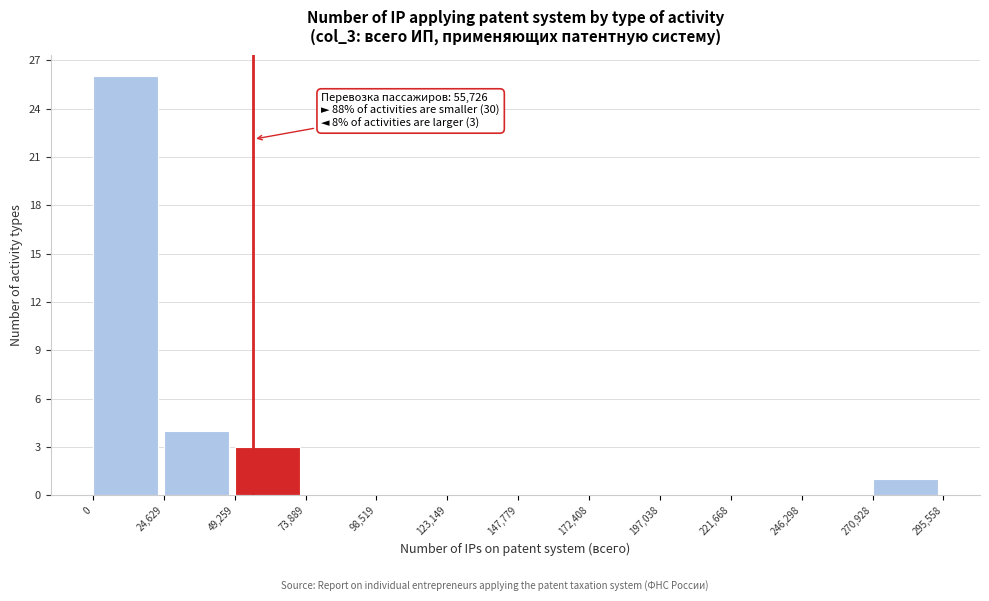

Over which range of the x-axis is the bar tallest?

0 to 24,629